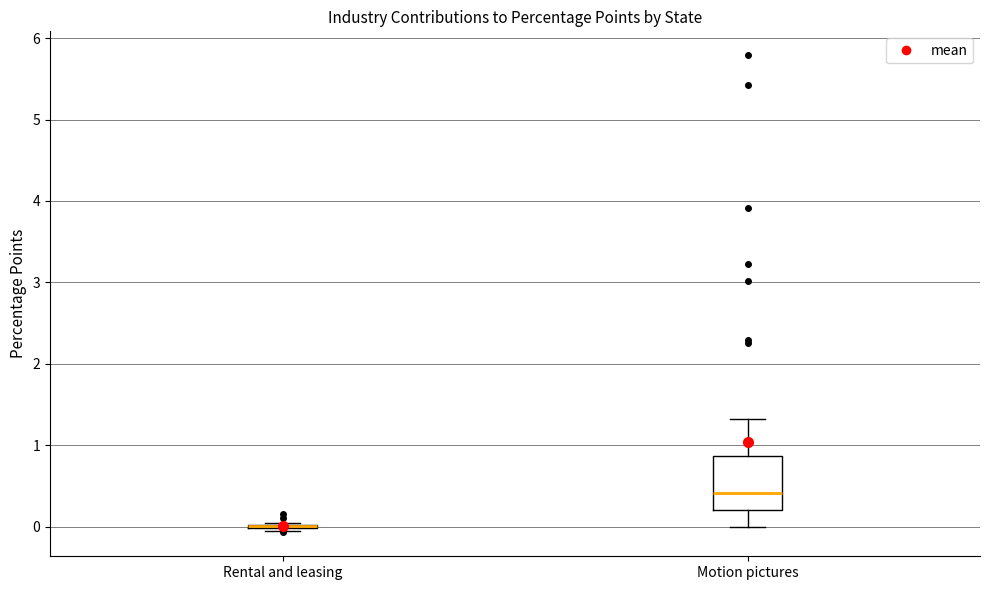

Reading left to right, transcribe this box plot: for each box, give where its median line is, the range the box spans, and where its two whiskers end, as read against the y-axis. The values are not printed on the chart, so give them approximately, as read against the axis.

Rental and leasing: box collapsed to a line at 0.0, whiskers 0.0 to 0.1
Motion pictures: median 0.4, box 0.2 to 0.9, whiskers 0.0 to 1.3